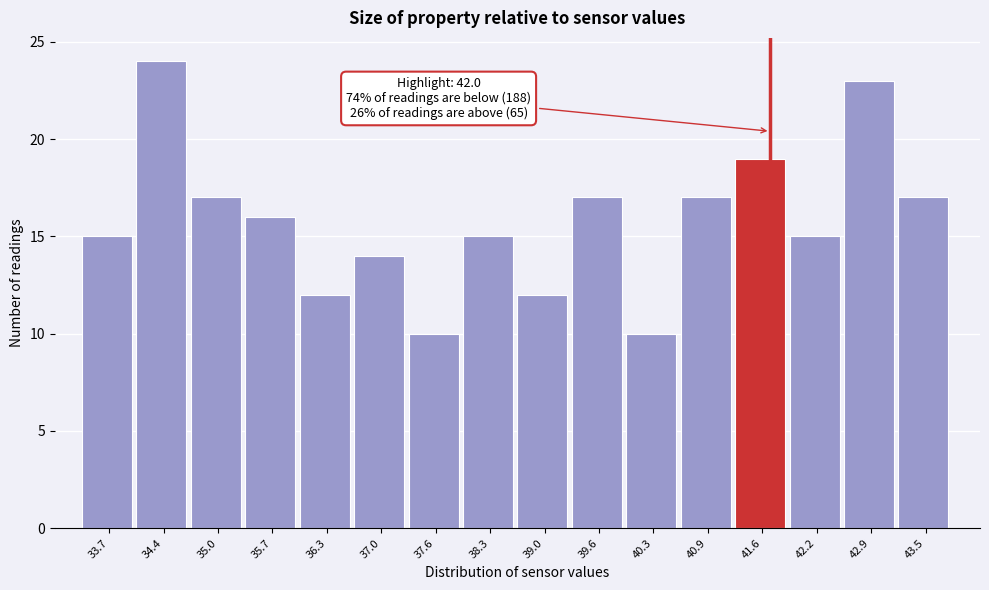

Reading right to left, what are all the values shown in this chart?

17	23	15	19	17	10	17	12	15	10	14	12	16	17	24	15